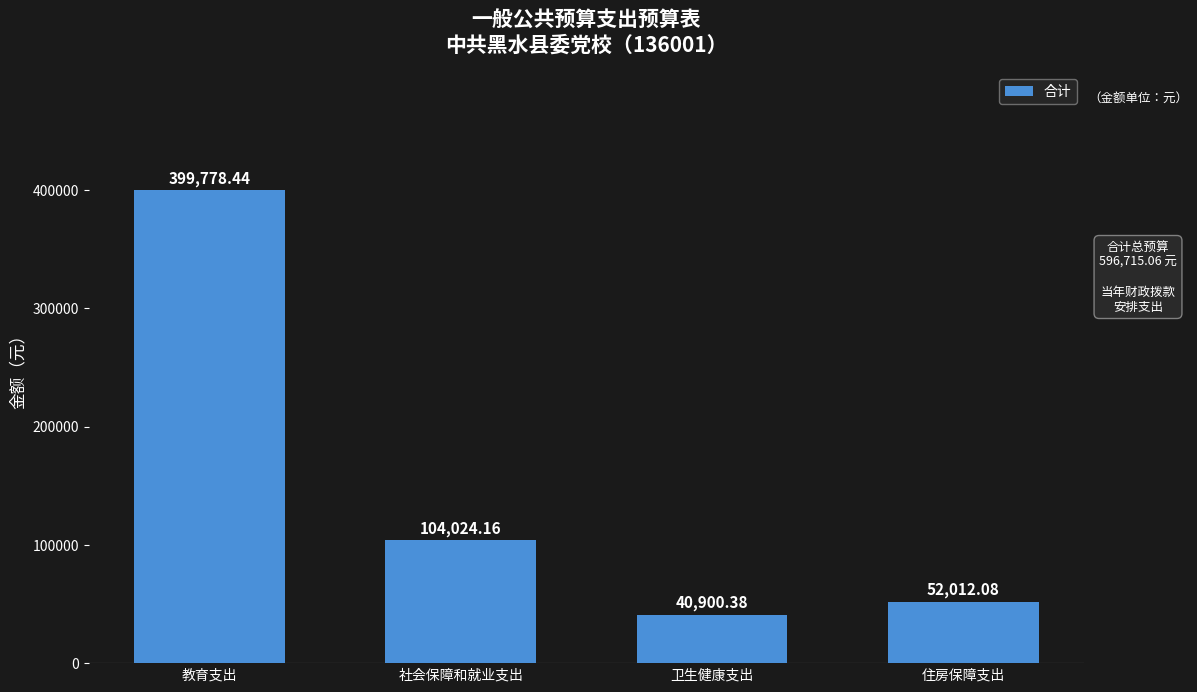

What is the label of the 3rd bar from the right?

社会保障和就业支出